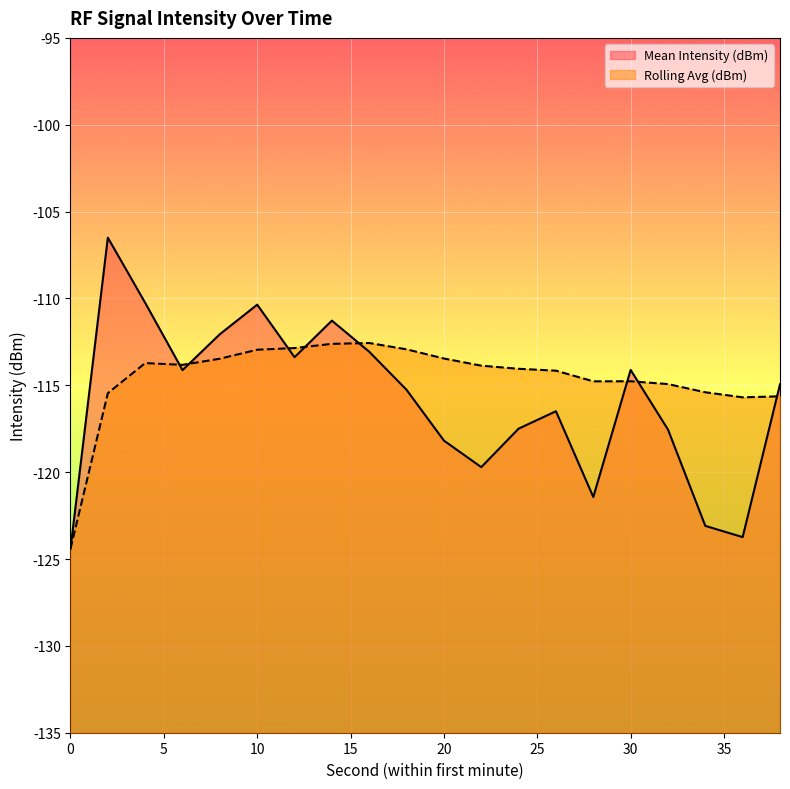

Where is Mean Intensity (dBm) nearest to the value -115?

38